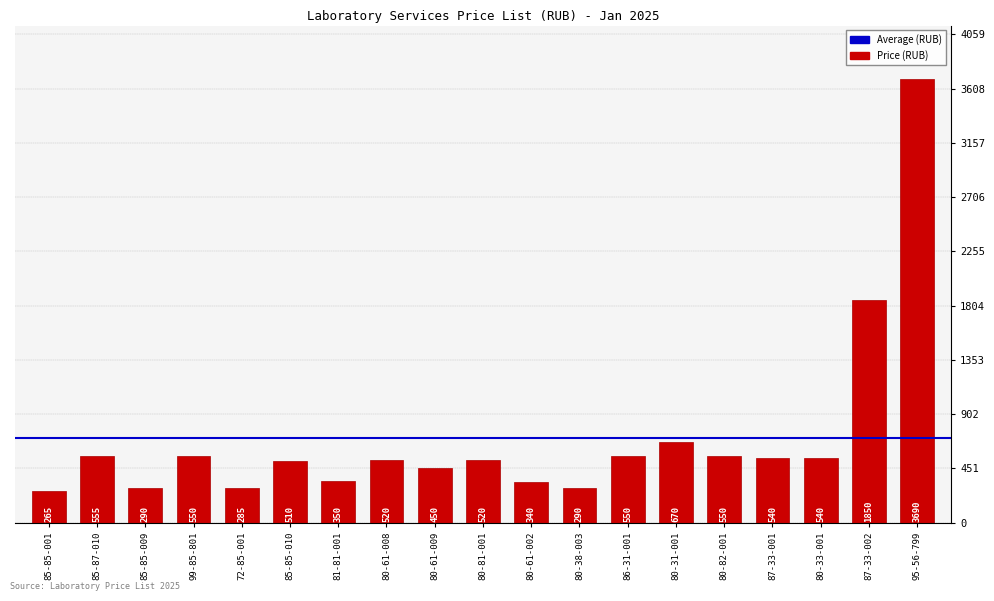

True or false: the data shows 810 at 87-33-001.

False